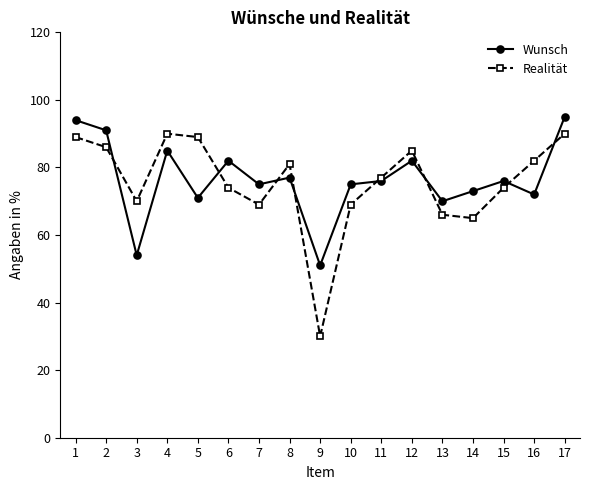

Rank the series by their maximum value, from highest to lowest.

Wunsch, Realität